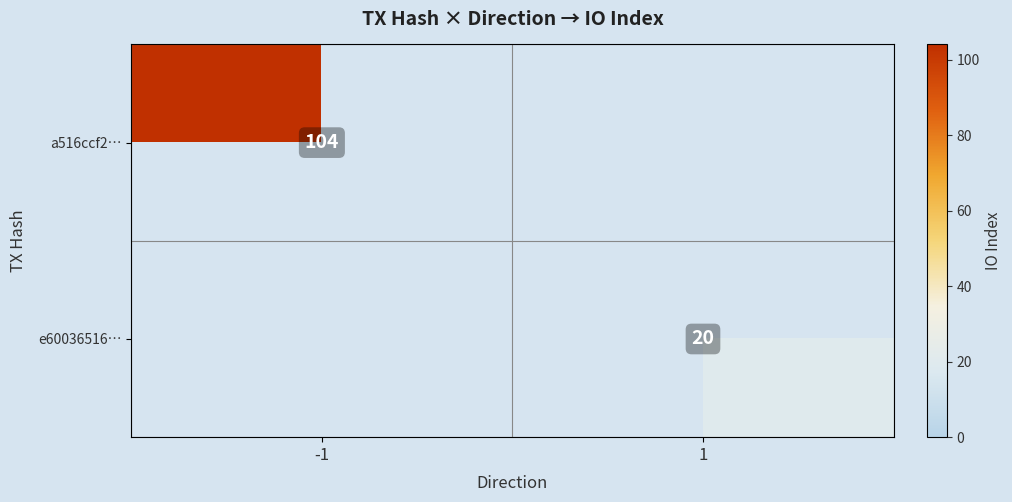

The value of e60036516… at 1 is 6. True or false?

False